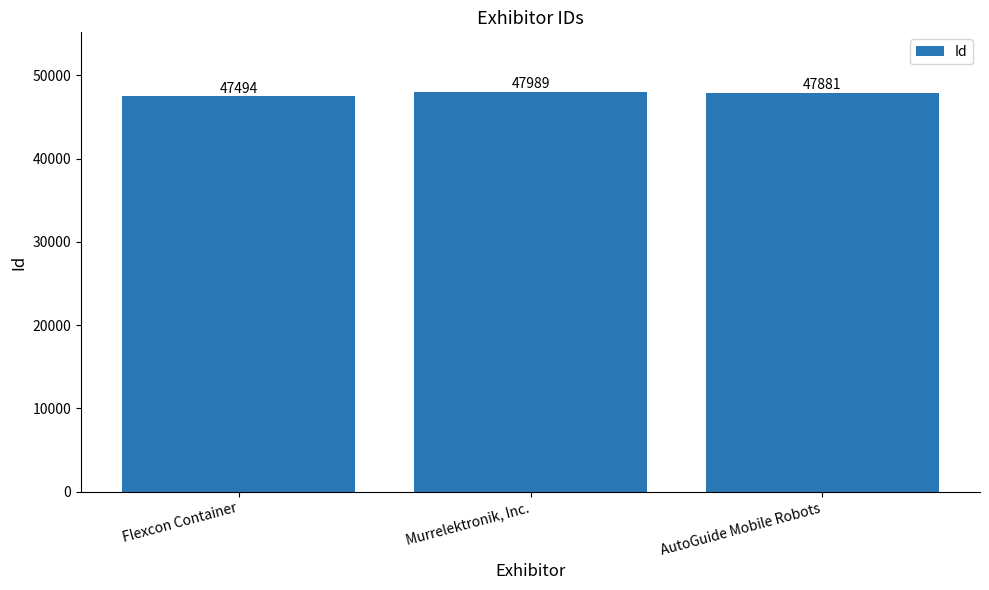

What is the label of the 3rd bar from the left?

AutoGuide Mobile Robots